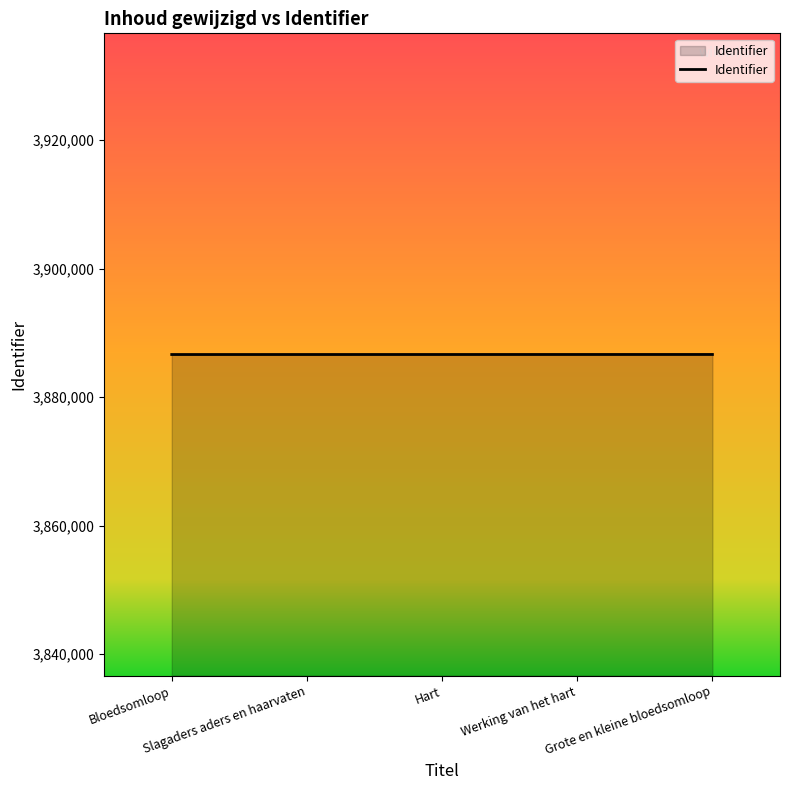

True or false: the data shows 3886637 at Hart.

True